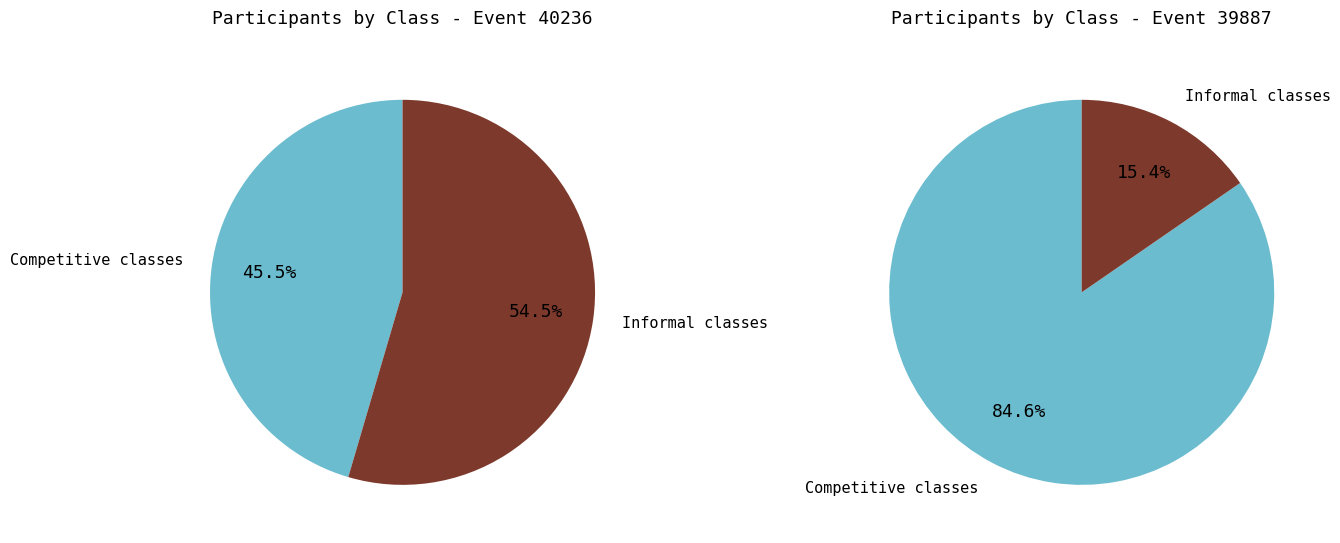

True or false: H16 accounts for 15% of the total.

False